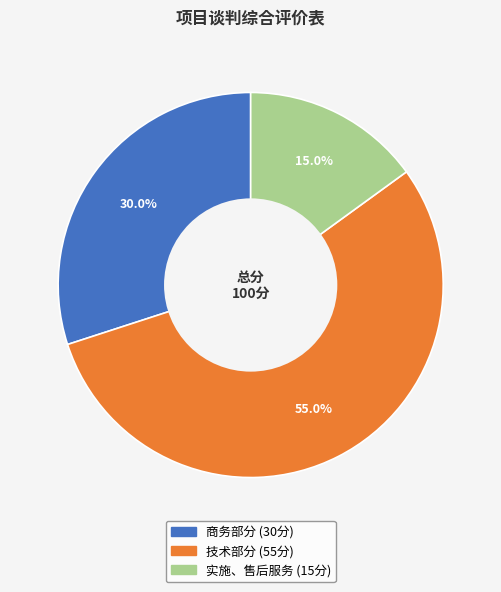

Does any single category account for the majority?

Yes